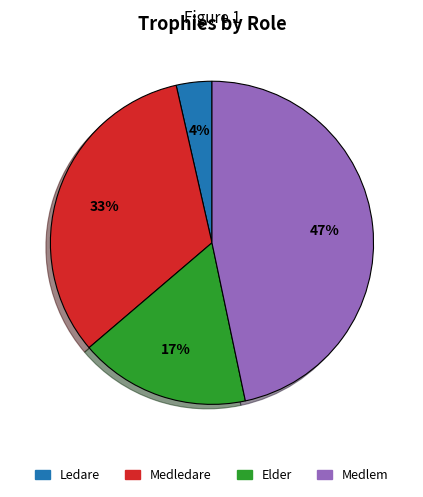

To the nearest percent, what is the difference between the largest and smallest slice percentages?

43%